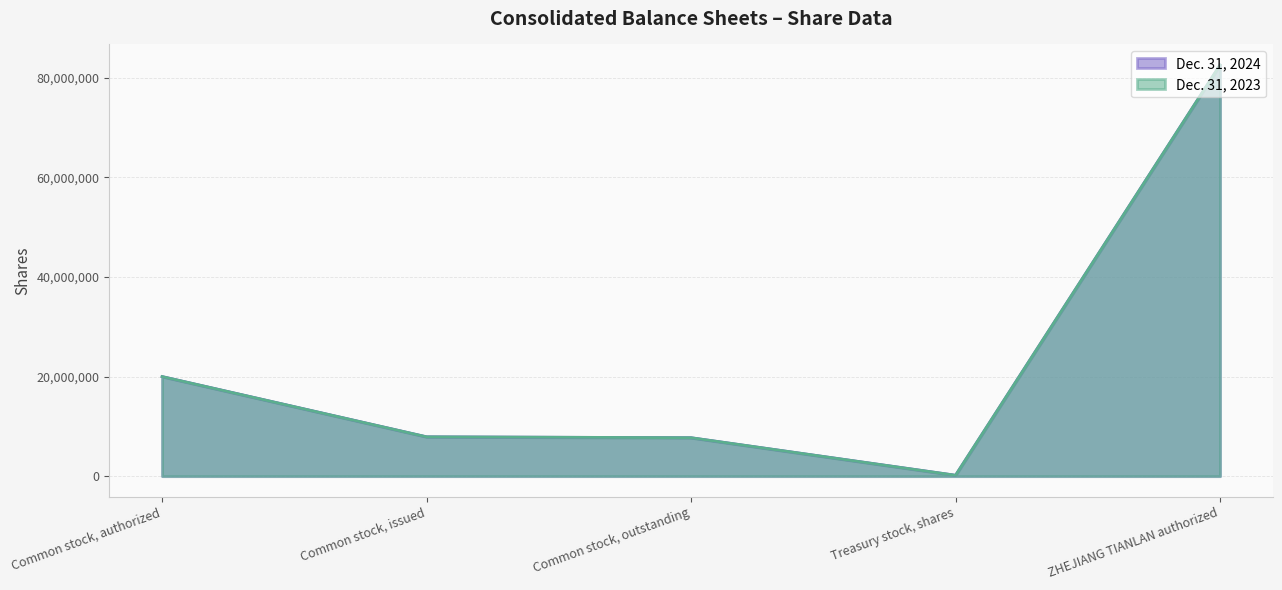

True or false: Dec. 31, 2024 has a value of 108143279 at ZHEJIANG TIANLAN authorized.

False